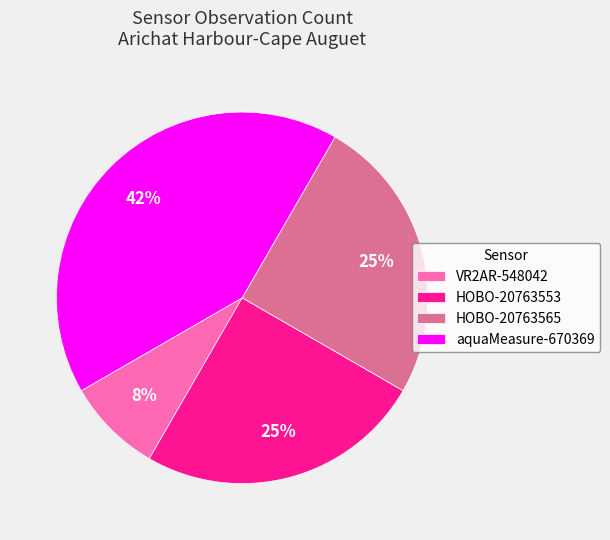

To the nearest percent, what percentage of the pie is VR2AR-548042?

8%